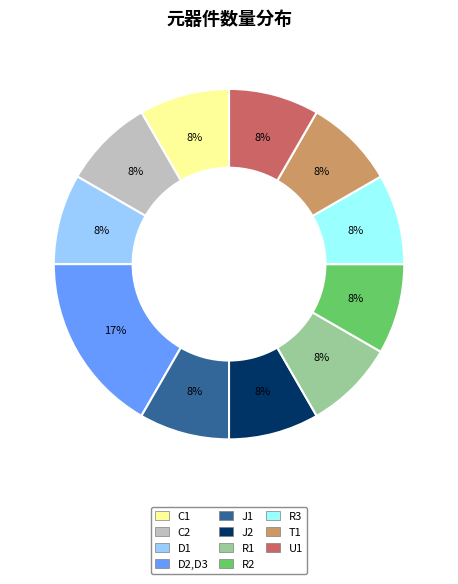

Does any single category account for the majority?

No